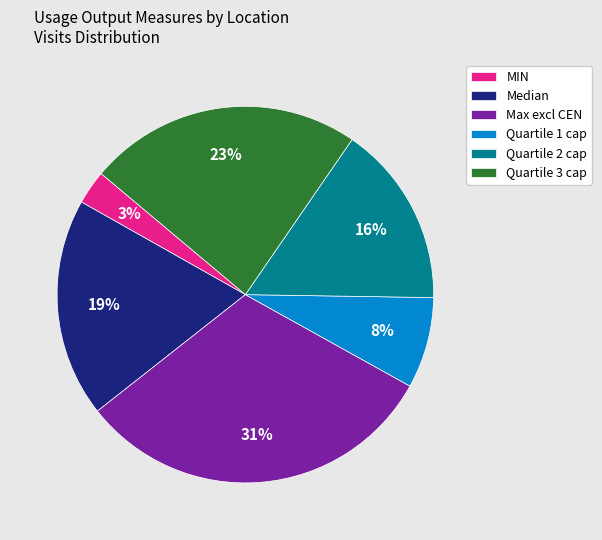

To the nearest percent, what portion does Max excl CEN represent?

31%